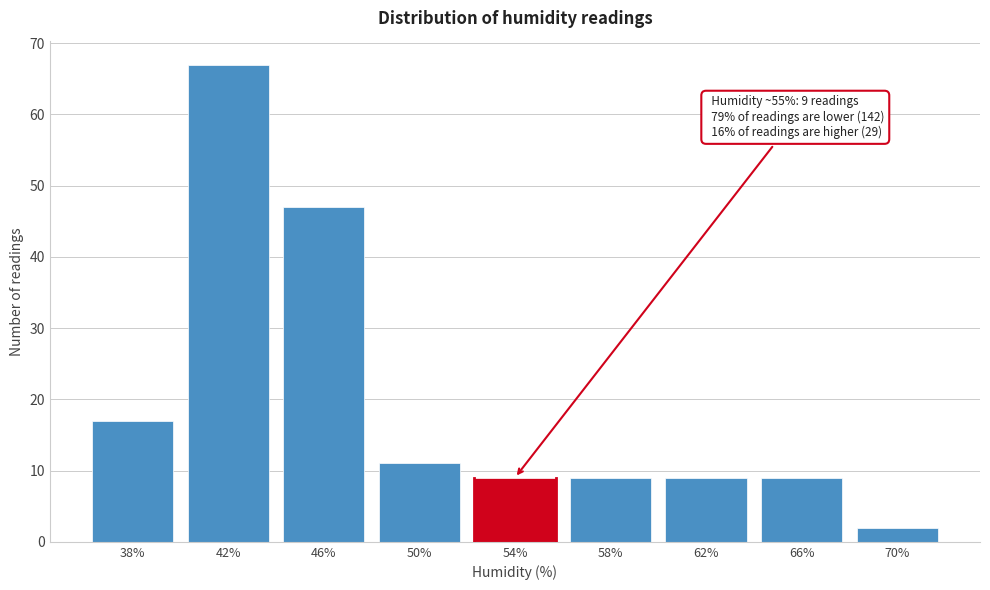

Reading left to right, list all the values displayed in this chart.

38%=17	42%=67	46%=47	50%=11	54%=9	58%=9	62%=9	66%=9	70%=2